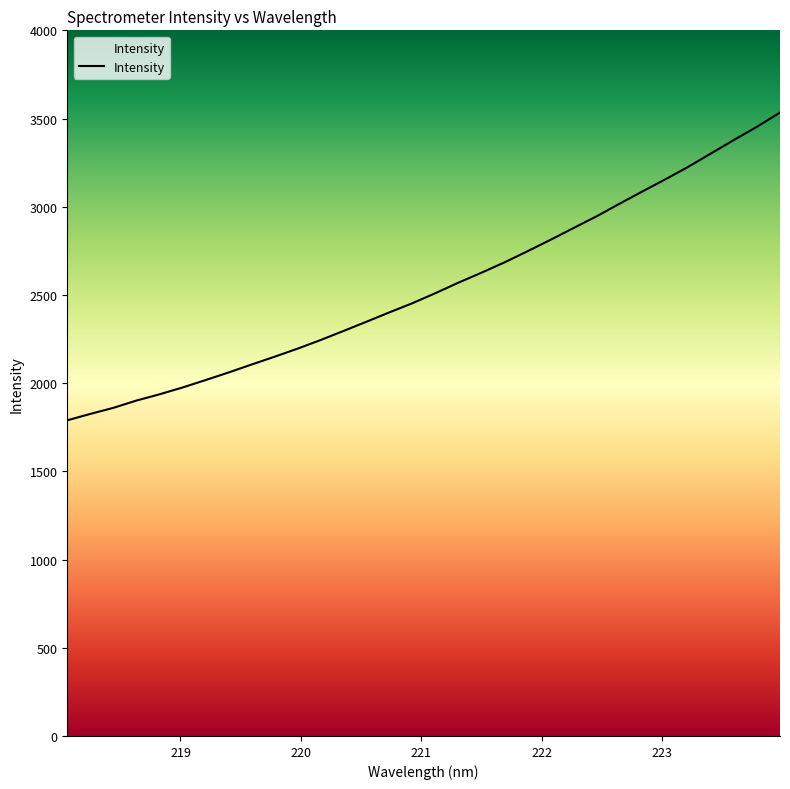

What is the minimum value shown in the chart?

1789.3